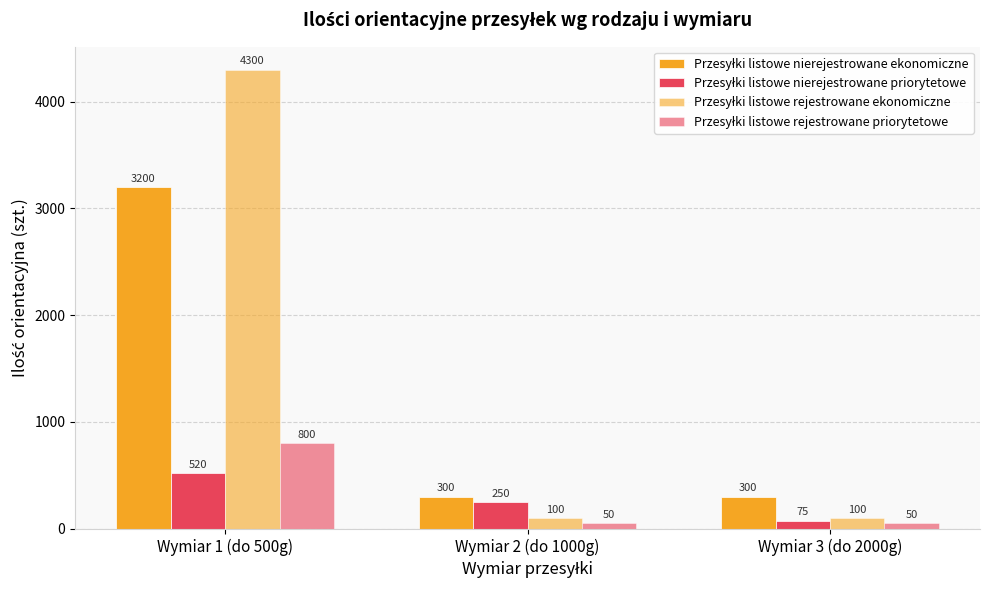

Where is Przesyłki listowe nierejestrowane priorytetowe nearest to the value 297?

Wymiar 2 (do 1000g)